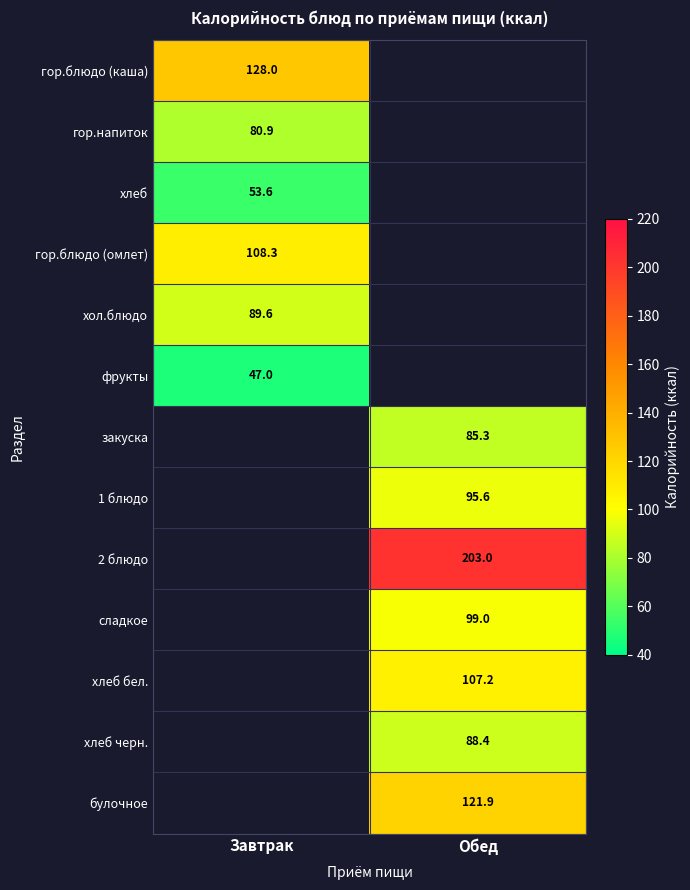

The гор.блюдо (омлет) series shows 108.3 at Завтрак. True or false?

True